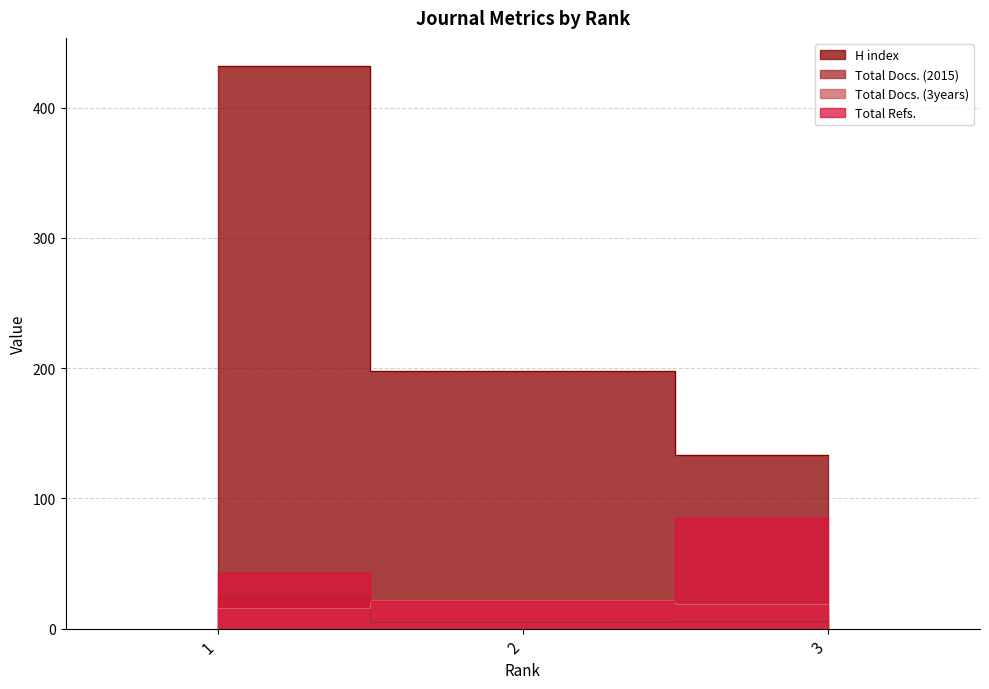

Which series has the largest total across all categories?

H index